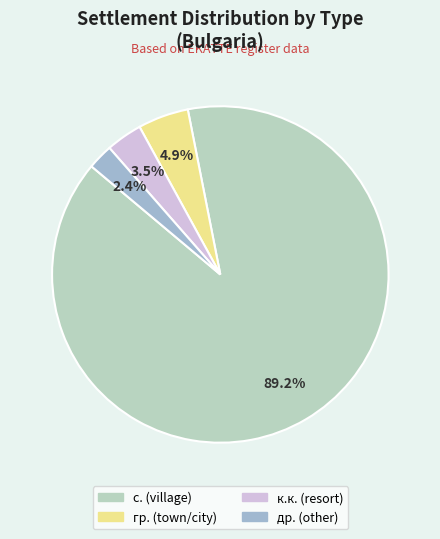

Is there any slice that represents more than half of the pie?

Yes